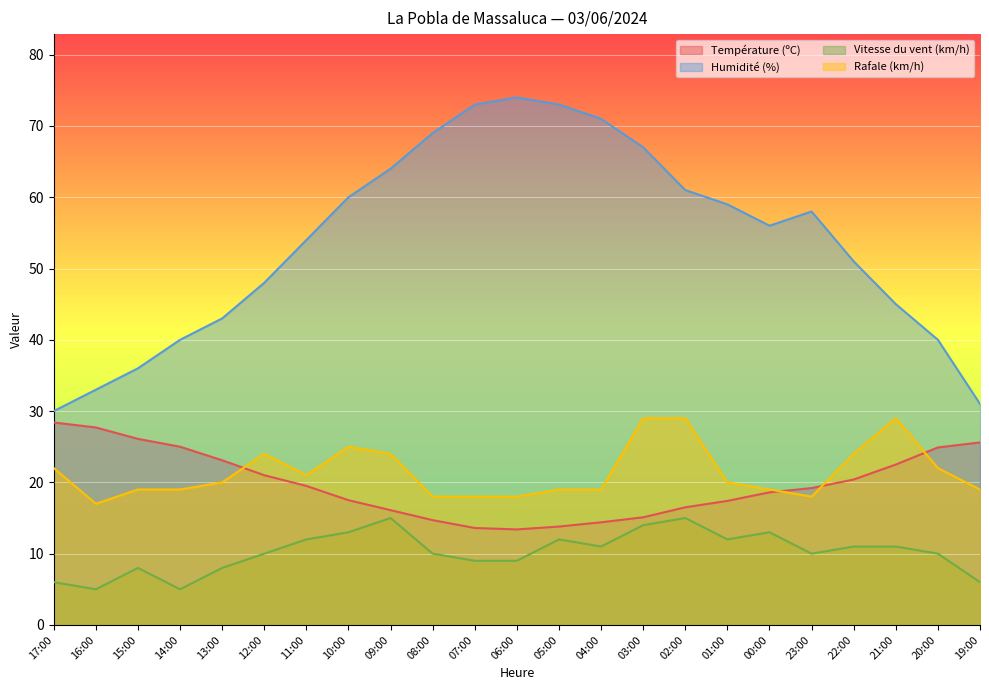

Where is the first local maximum for Rafale (km/h)?

12:00